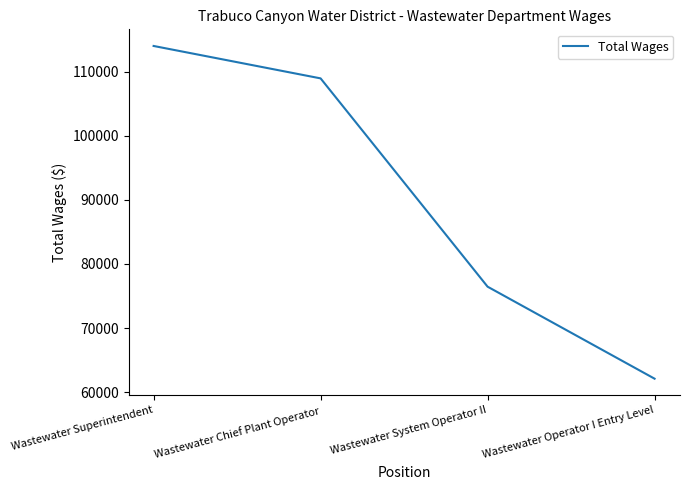

What is the maximum value shown in the chart?

114034